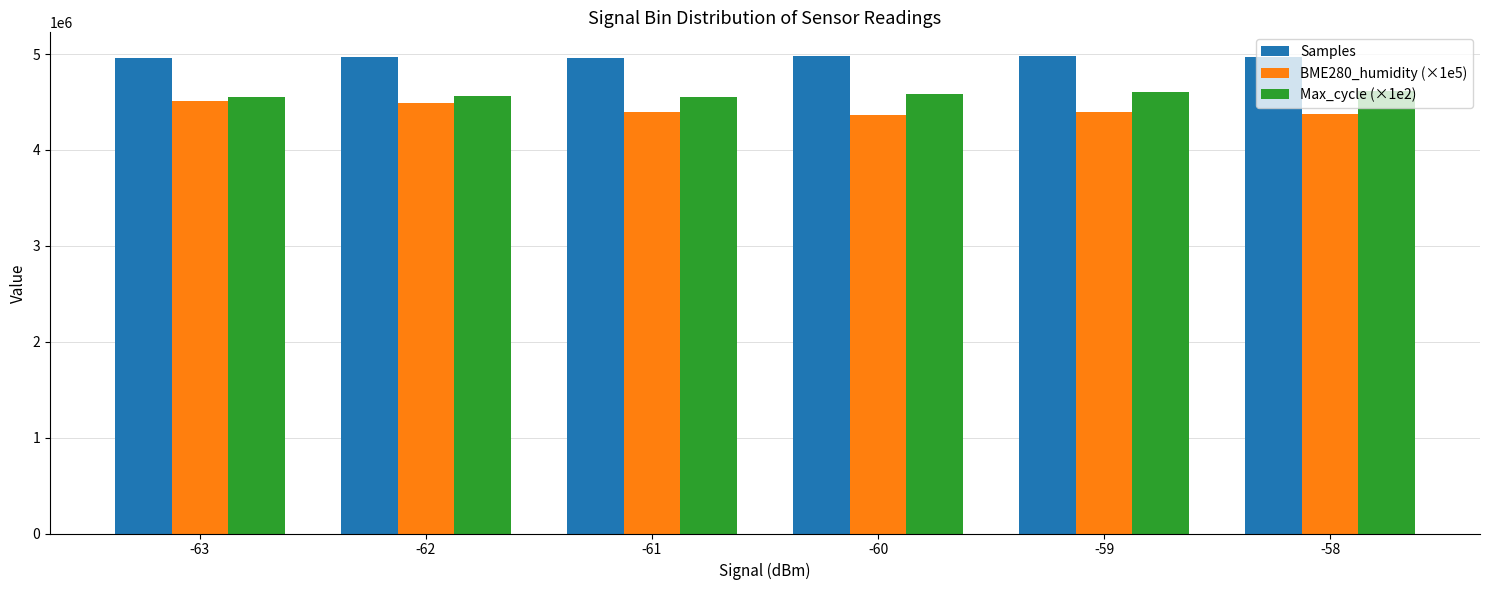

What is the maximum value shown in the chart?

4978062.5